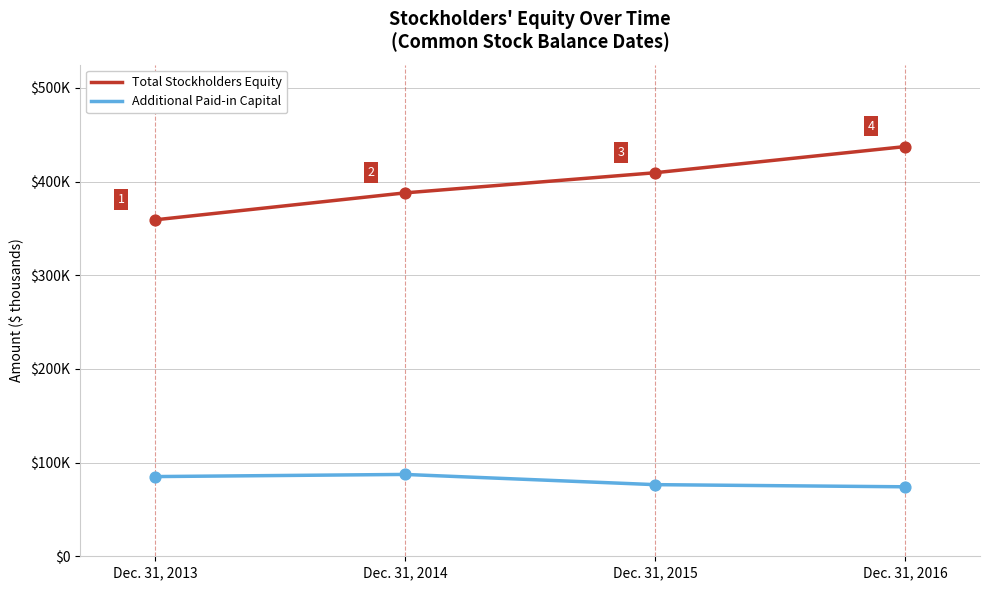

Is this an area chart (filled region under the line)?

No